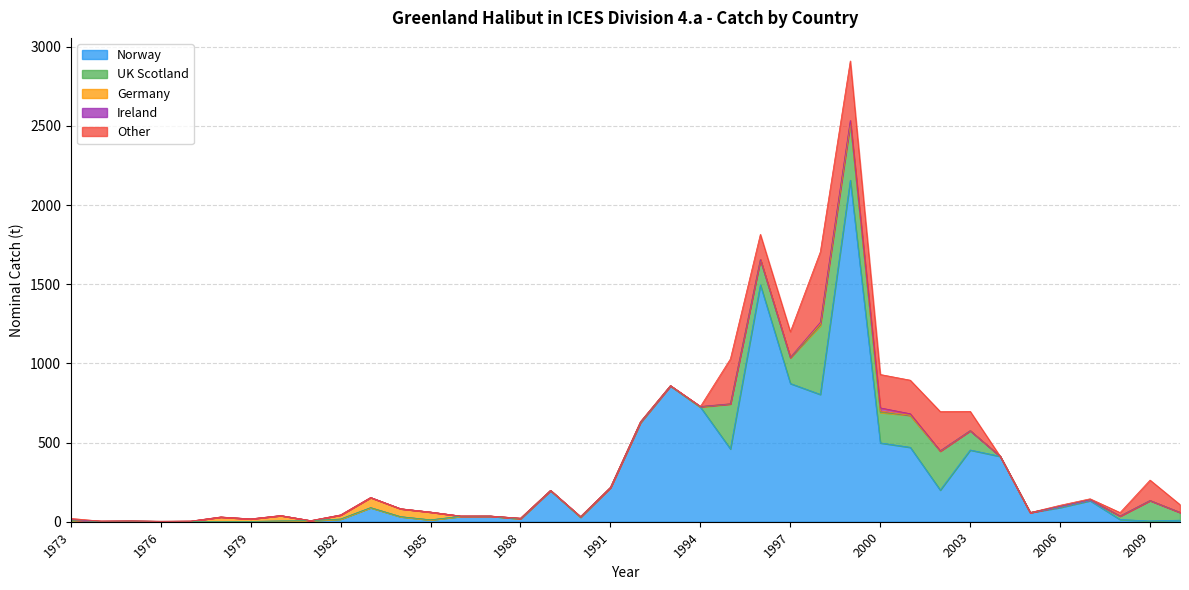

Reading left to right, list all the values displayed in this chart.

Norway: 9	2	4	2	2	0	2	5	7	17	89	32	12	34	35	19	197	29	216	626	858	724	460	1496	873	804	2157	498	470	200	453	413	58	90	133	14	5	10
UK Scotland: 0	0	0	0	0	0	0	0	0	0	0	0	0	0	0	0	0	0	0	1	0	0	283	159	162	435	358	192	202	246	122	0	0	7	6	22	129	49
Germany: 4	2	1	1	2	30	16	34	0	26	64	50	49	2	1	3	1	3	1	3	1	4	2	1	3	10	1	10	0	0	0	0	0	0	0	0	0	0
Ireland: 0	0	0	0	0	0	0	0	0	0	0	0	0	0	0	0	0	0	0	0	0	0	0	0	0	10	18	19	10	2	0	0	0	0	0	0	0	0
Other: 8	0	0	0	0	0	0	0	0	0	0	0	0	0	0	0	0	0	0	2	1	0	283	159	162	445	376	211	212	248	122	0	0	7	6	22	129	49